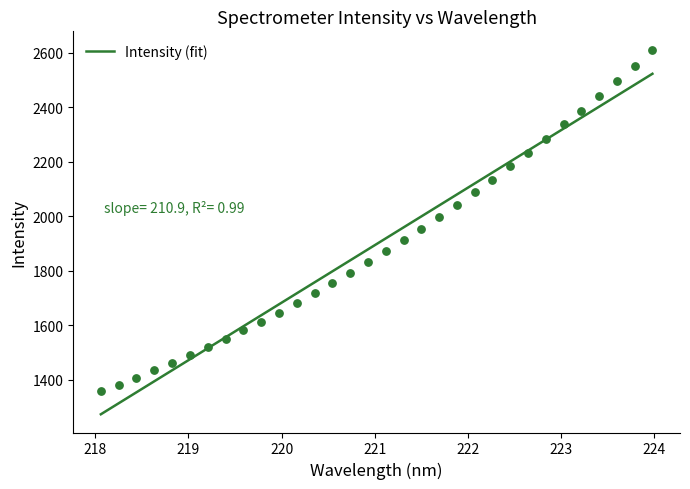

What is the maximum value for Intensity (fit)?

2522.1